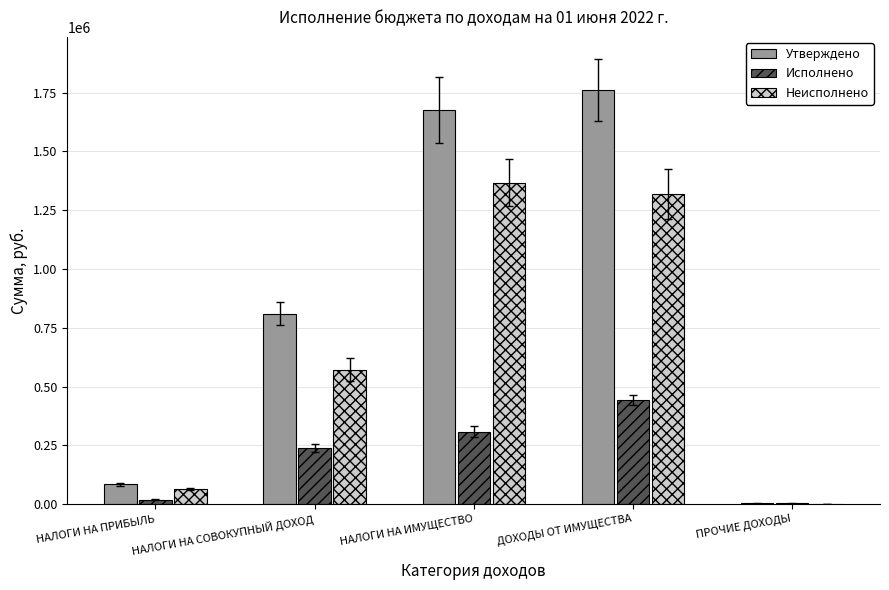

How many groups of bars are there?

5